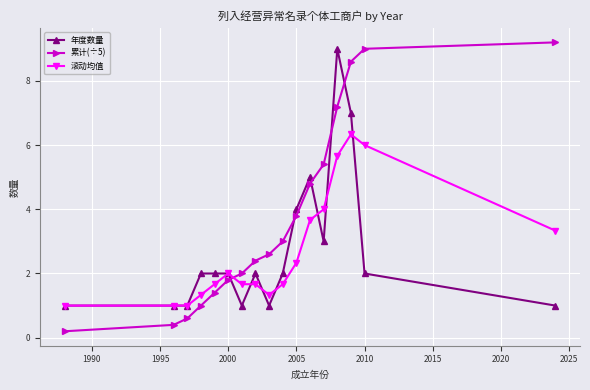

What is the maximum value shown in the chart?

9.2